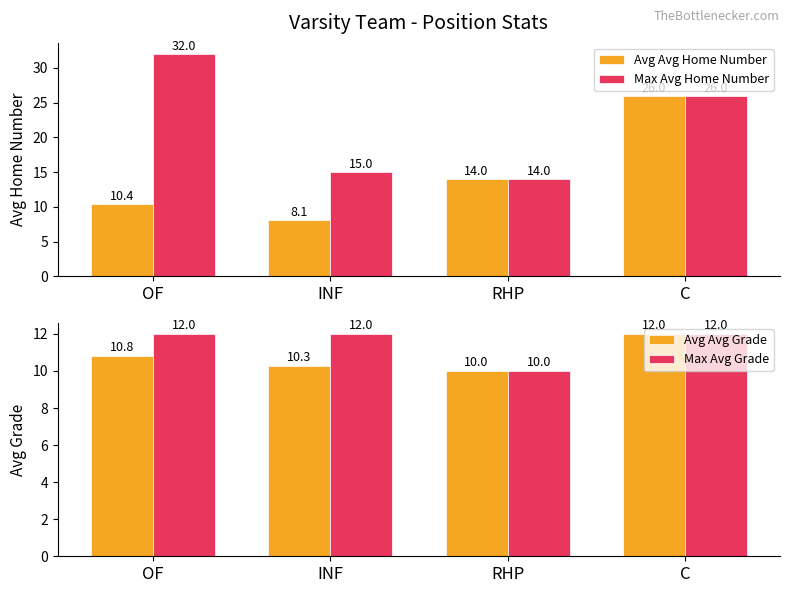

True or false: Max Avg Home Number has a value of 9.6 at INF.

False